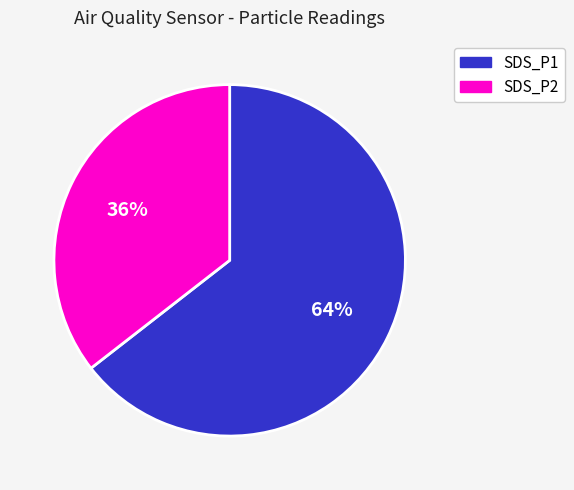

To the nearest percent, what is the average slice percentage?

50%